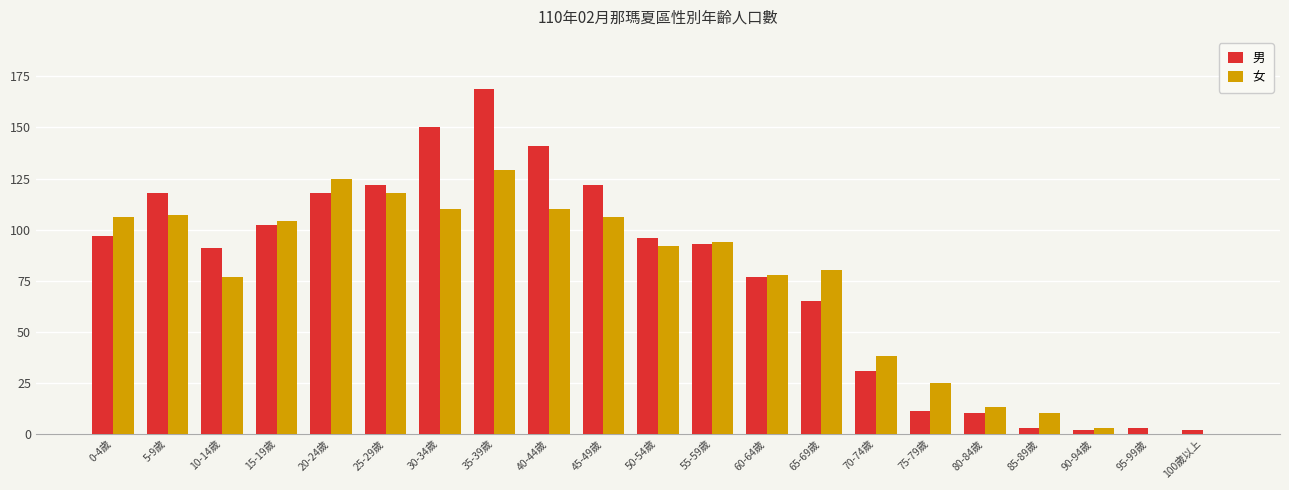

At which label does 男 first exceed 93?

0-4歲